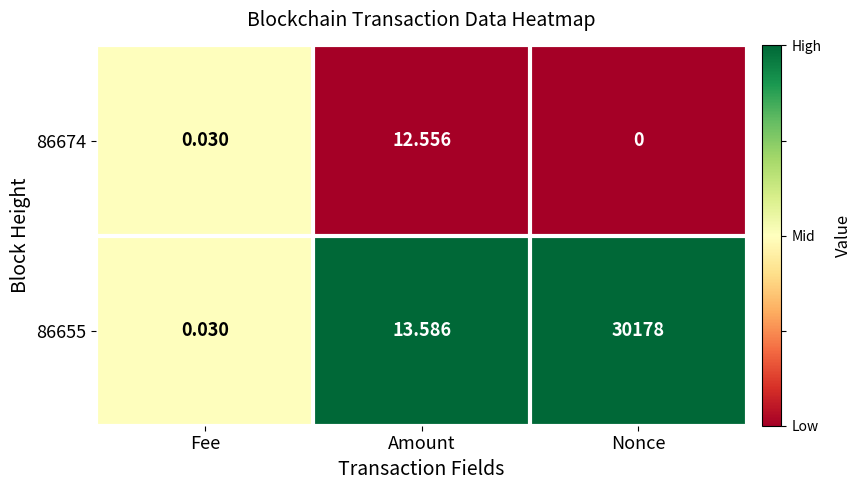

List the labels in order of 86674 value, smallest first.

Nonce, Fee, Amount